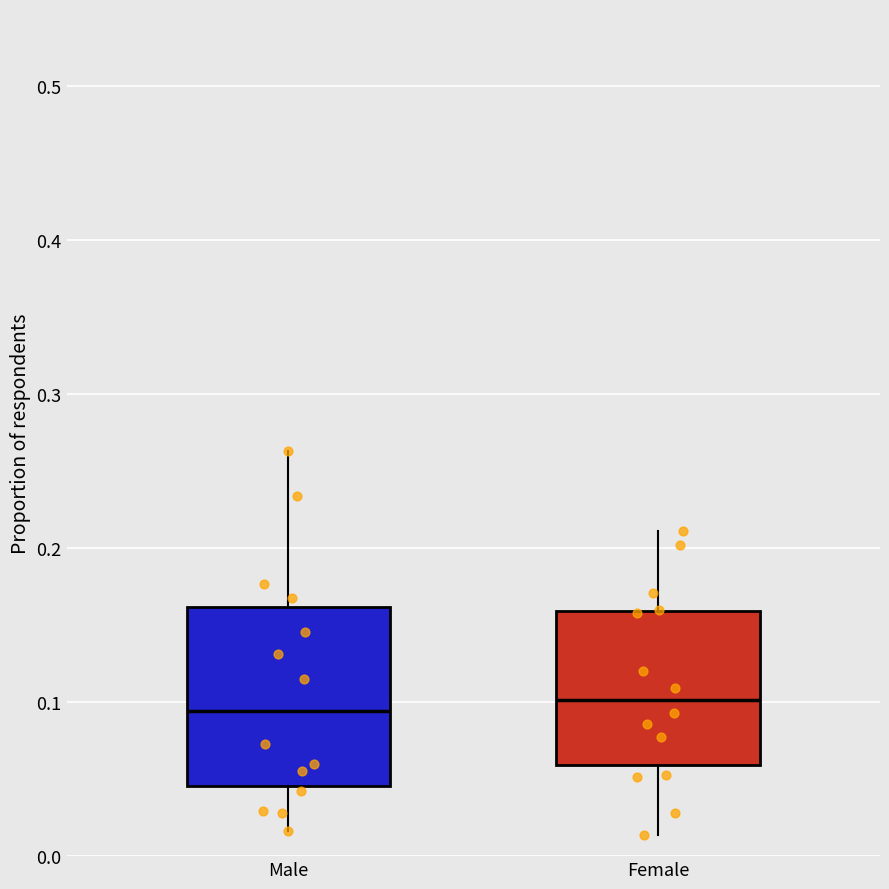

Which box is the tallest, from its lower edge to its upper edge?

Male